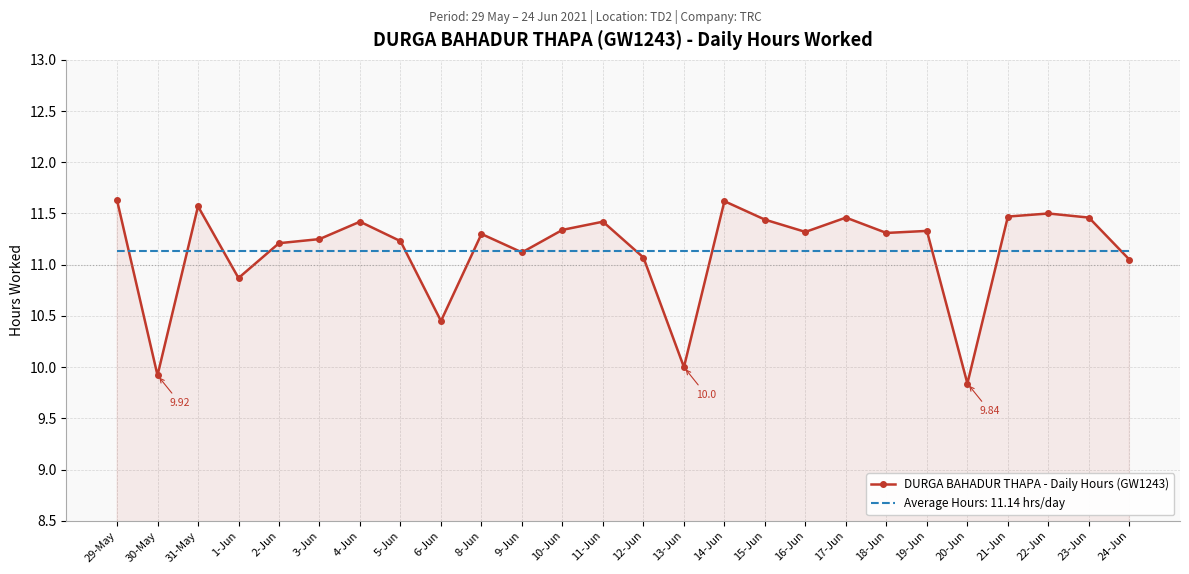

Is the value of Average Hours: 11.14 hrs/day at 8-Jun greater than the value of DURGA BAHADUR THAPA - Daily Hours (GW1243) at 21-Jun?

No